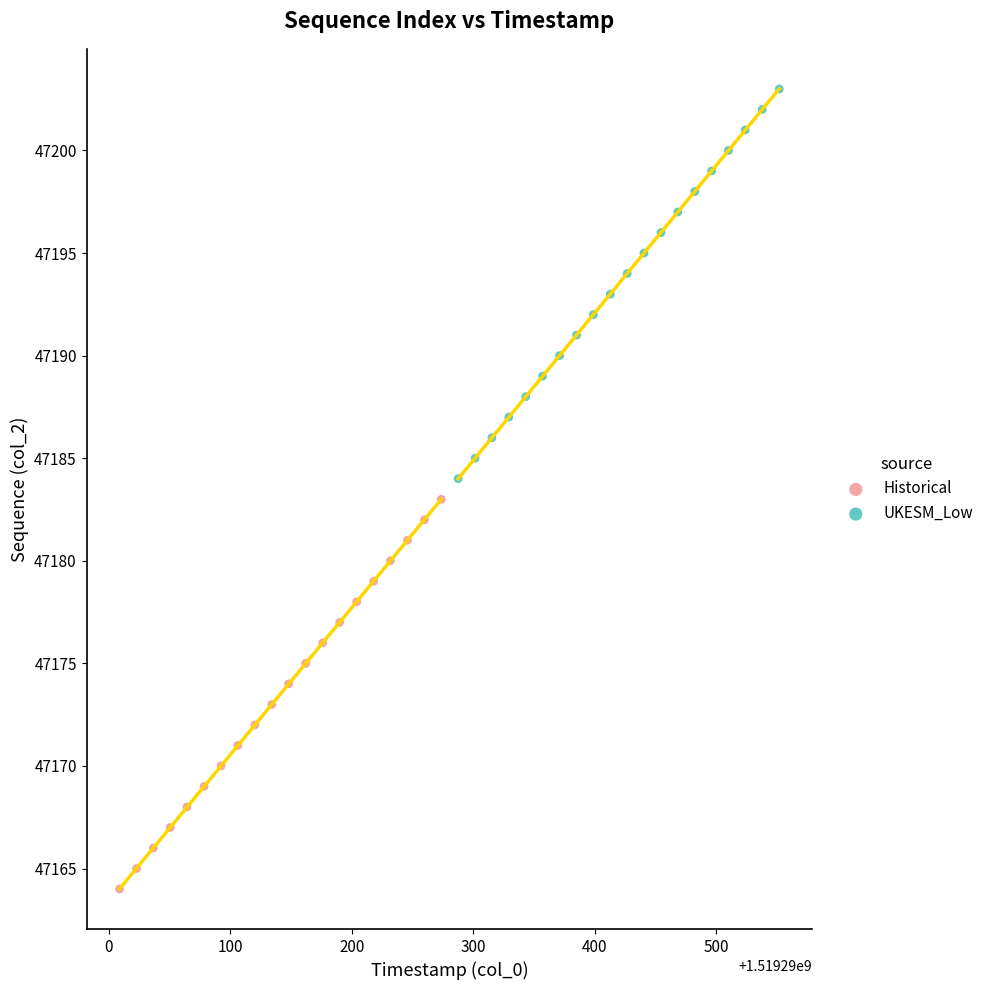

Which series contains the highest Y value?

UKESM_Low